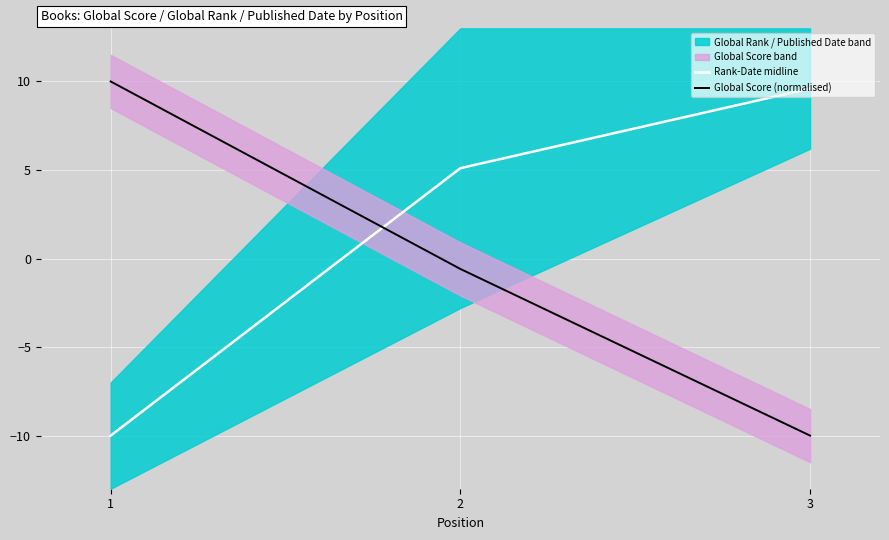

How many lines are shown in the chart?

2